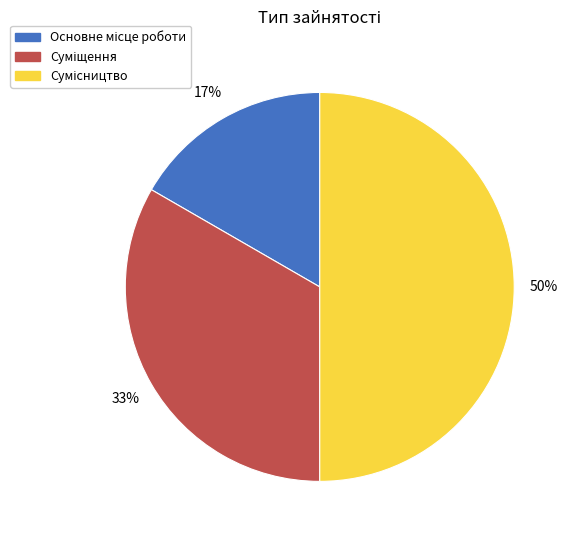

To the nearest percent, what is the difference between the largest and smallest slice percentages?

33%